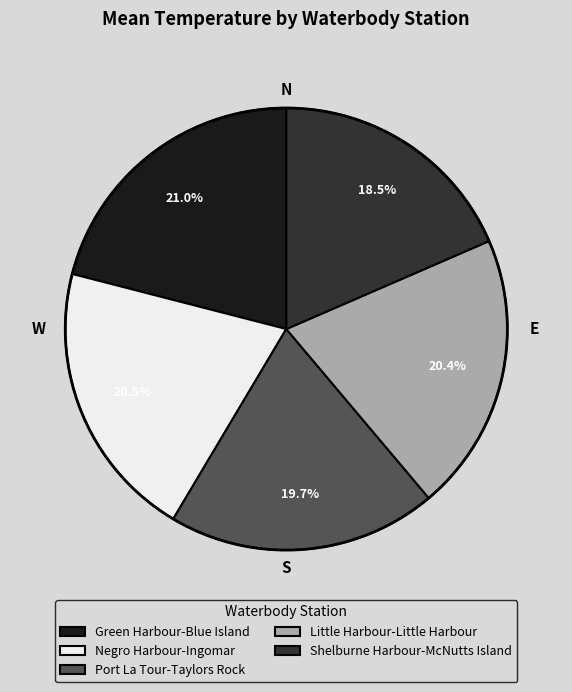

The Shelburne Harbour-McNutts Island slice represents 26% of the pie. True or false?

False